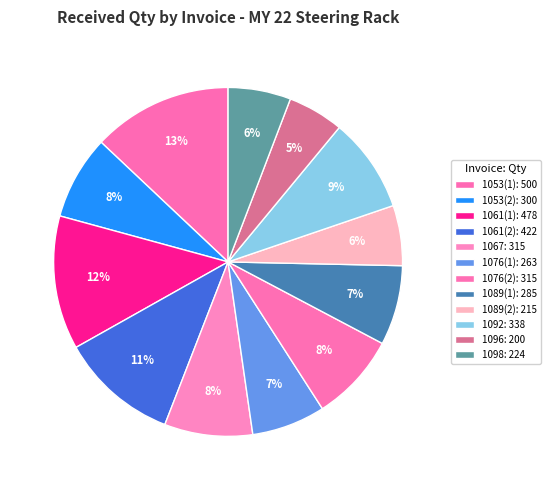

To the nearest percent, what is the difference between the largest and smallest slice percentages?

8%